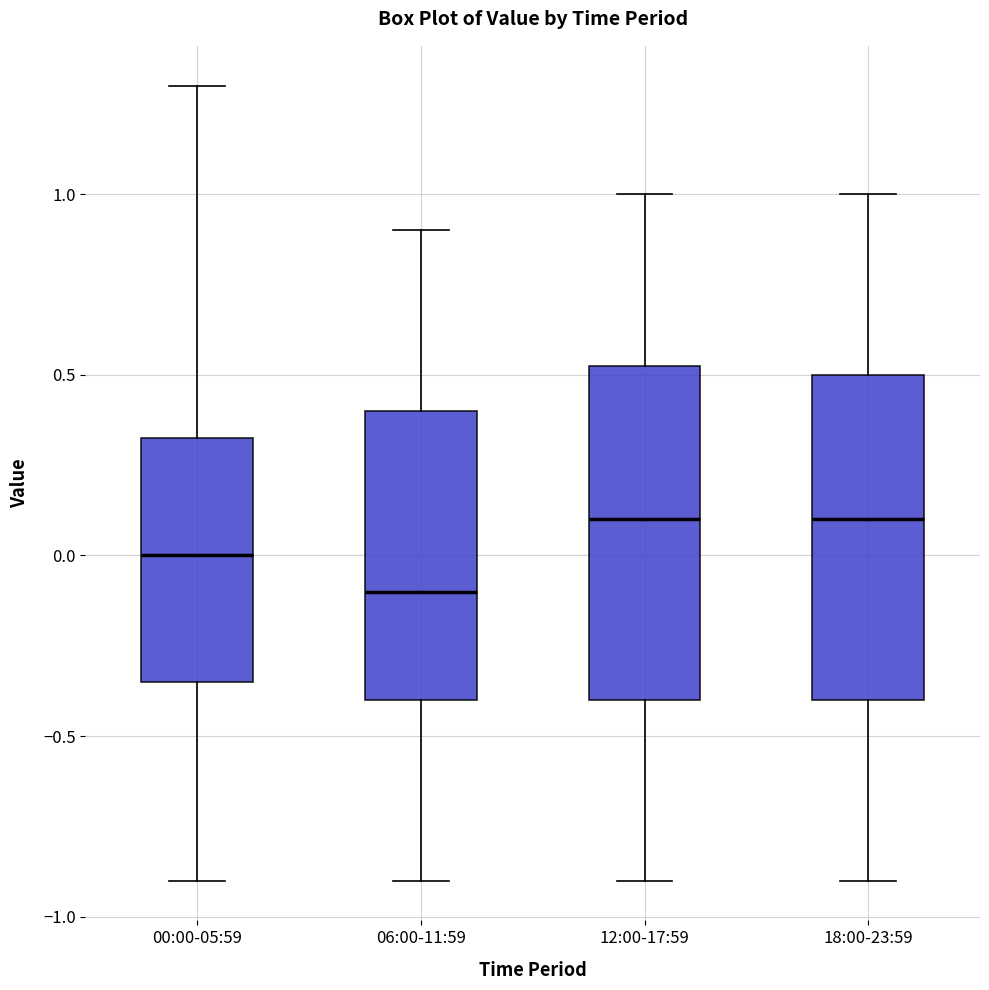

Which box's median line is the lowest?

06:00-11:59